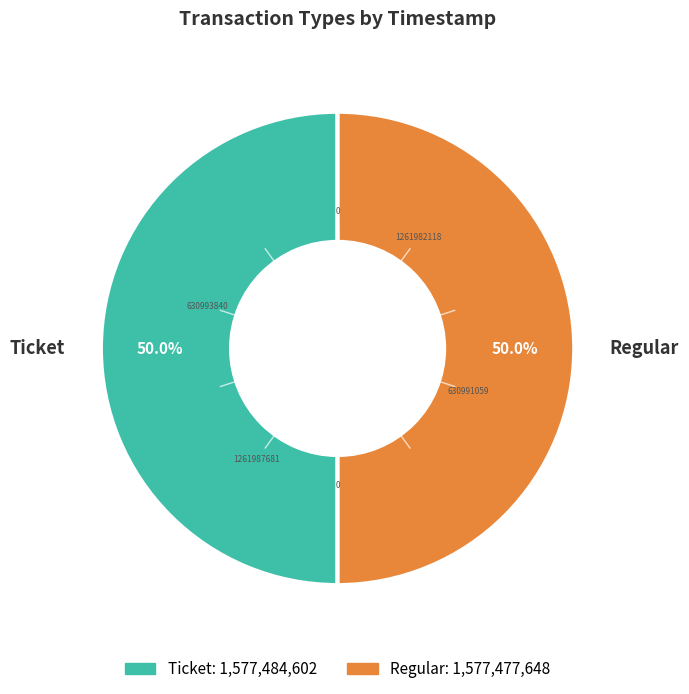

What is the ratio of the value at Ticket to the value at Regular?

1.0